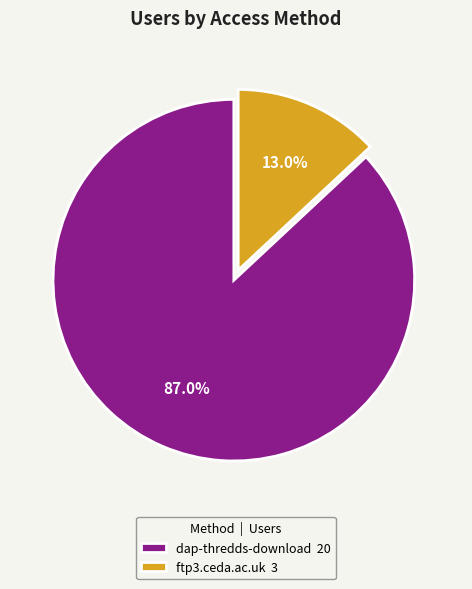

To the nearest percent, what is the difference between the largest and smallest slice percentages?

74%